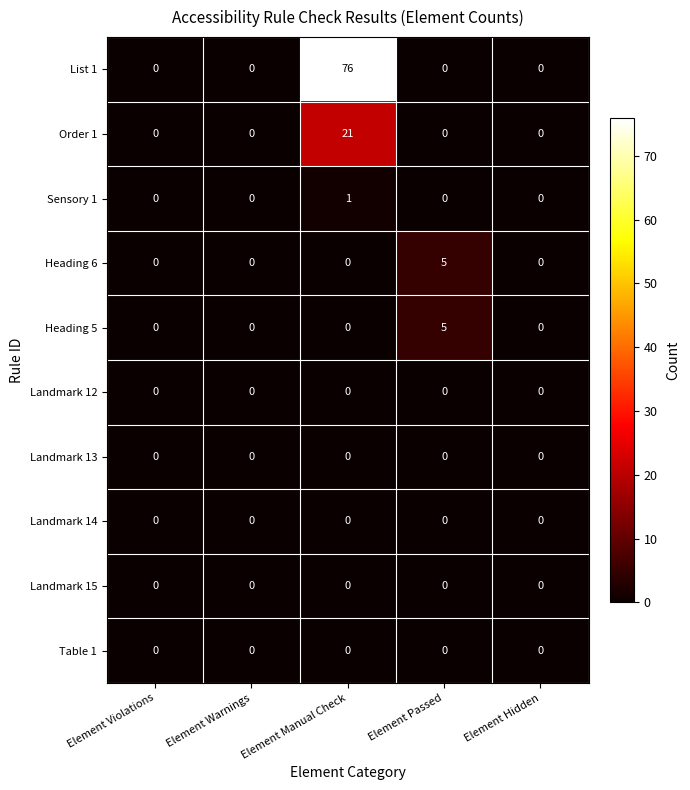

Count the Heading 6 values in the range 0 to 1.

4